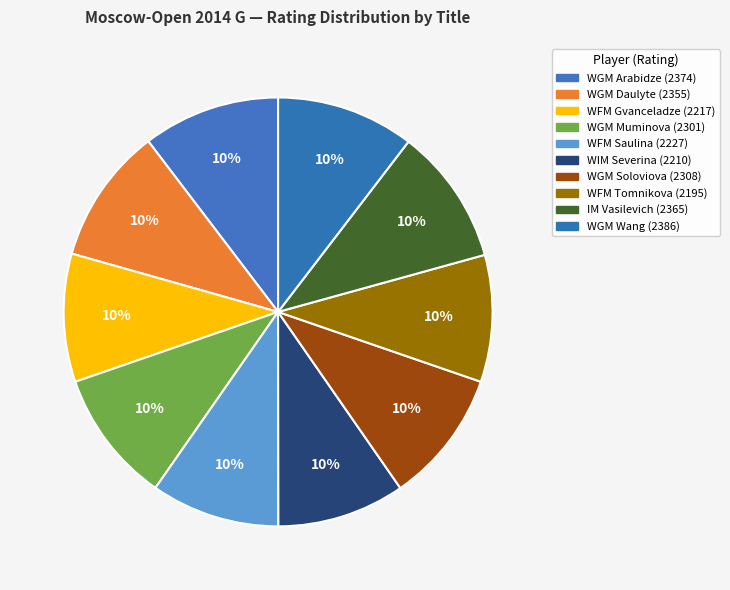

How many segments does this pie chart have?

10